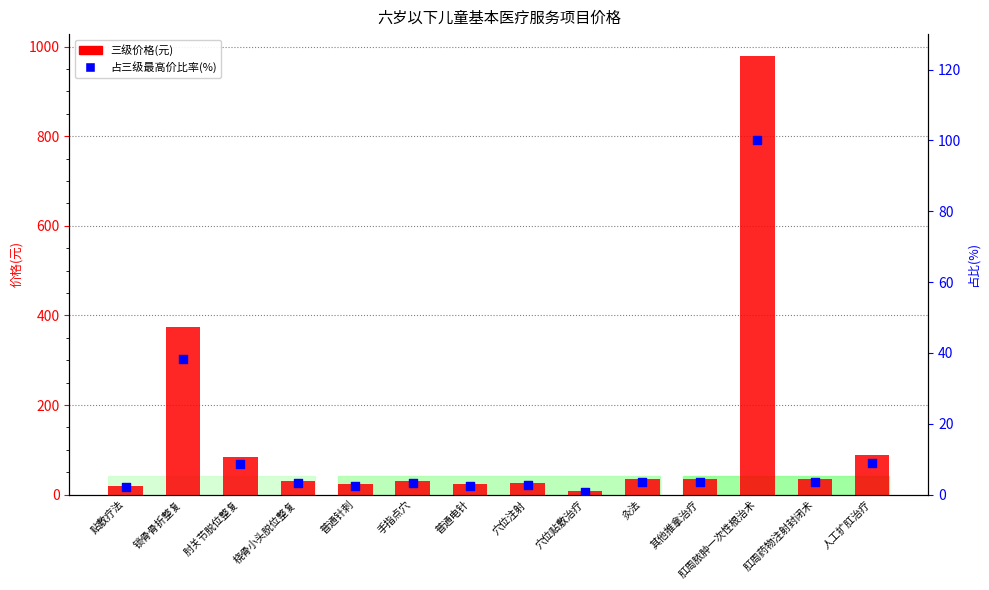

What are all the series names shown in the legend?

三级价格(元), 占三级最高价比率(%)